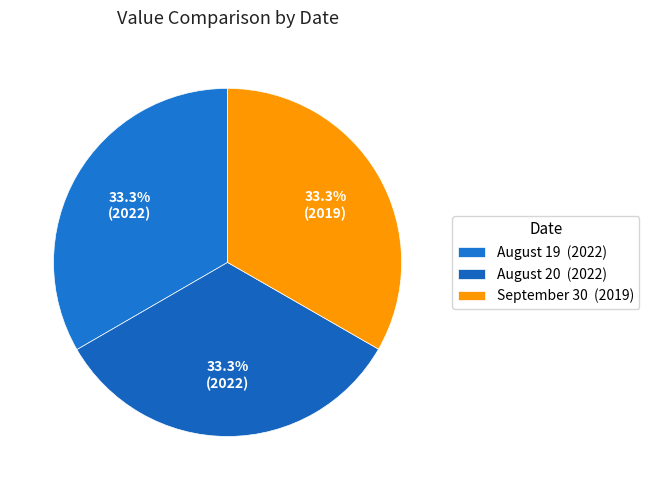

How many segments does this pie chart have?

3